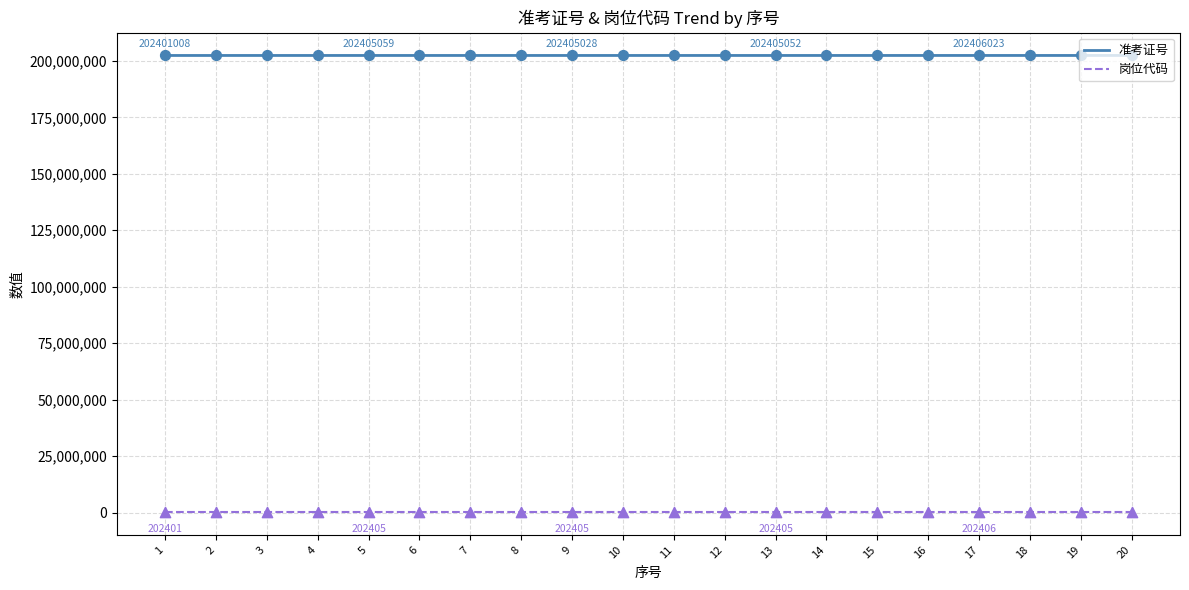

Is the value of 岗位代码 at 15 greater than the value of 准考证号 at 7?

No